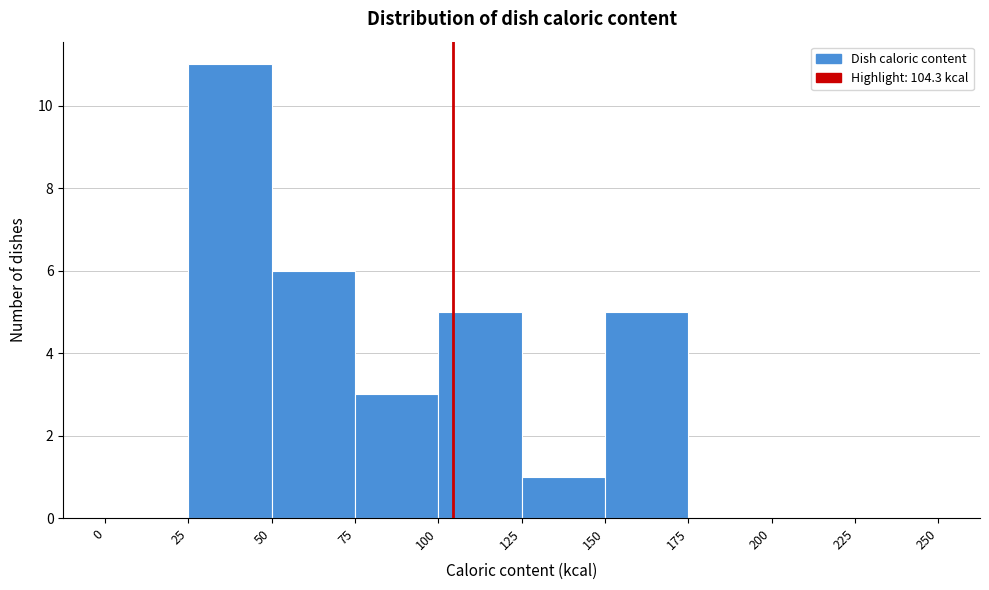

Reading left to right, transcribe this chart: for each bar, give the range it covers on the x-axis and its height. The values are not printed on the chart, so give them approximately, as read against the axis.

0 to 25: 0
25 to 50: 11
50 to 75: 6
75 to 100: 3
100 to 125: 5
125 to 150: 1
150 to 175: 5
175 to 200: 0
200 to 225: 0
225 to 250: 0